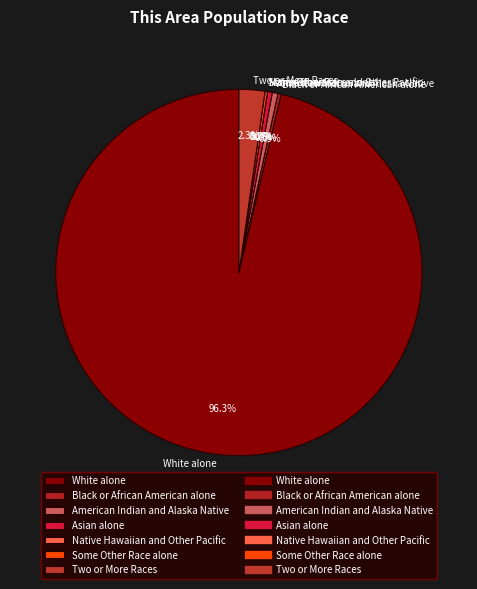

What percentage is the American Indian and Alaska Native slice, to the nearest percent?

1%